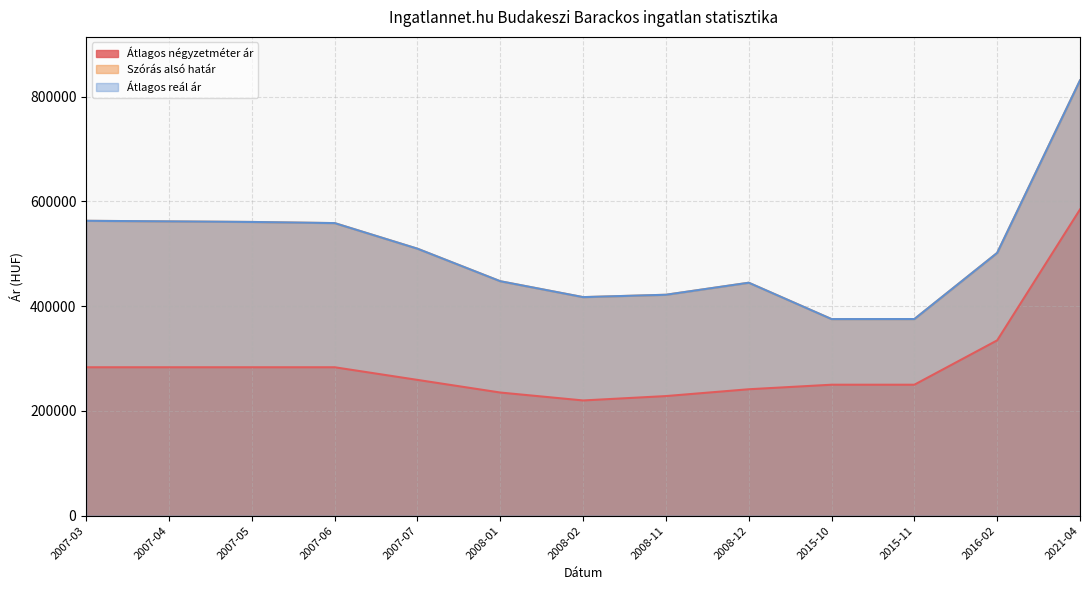

Does the chart have visible grid lines?

Yes